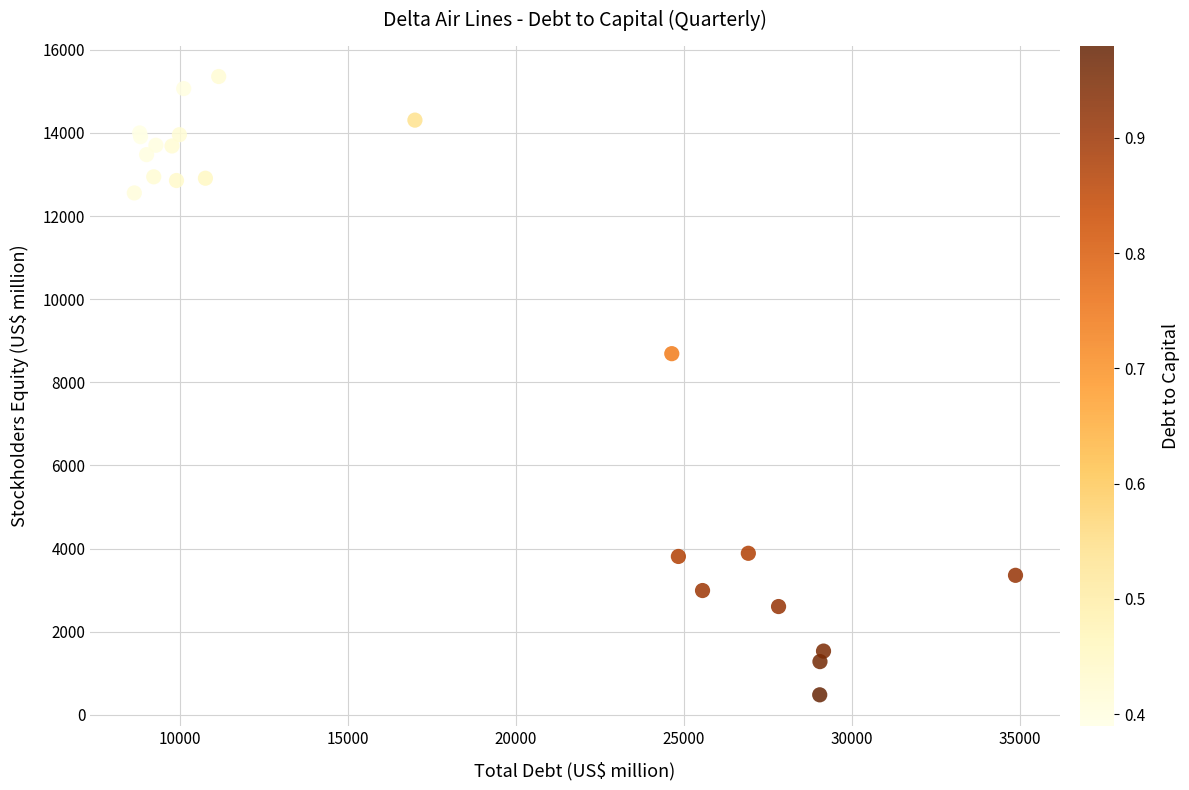

What Y value in the scatter plot is closest to 7920?

8690